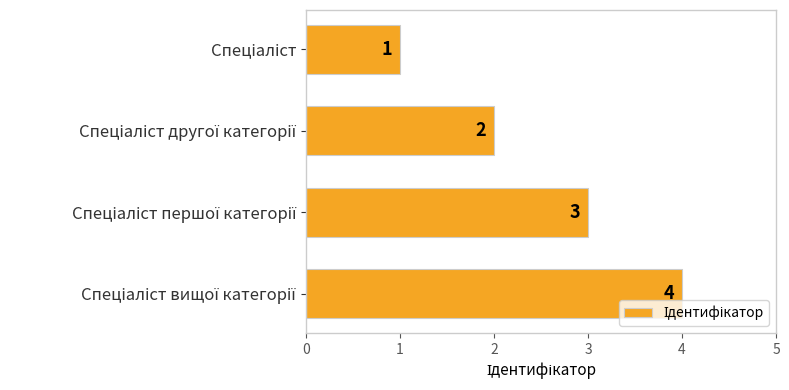

What is the difference between the maximum and minimum values?

3